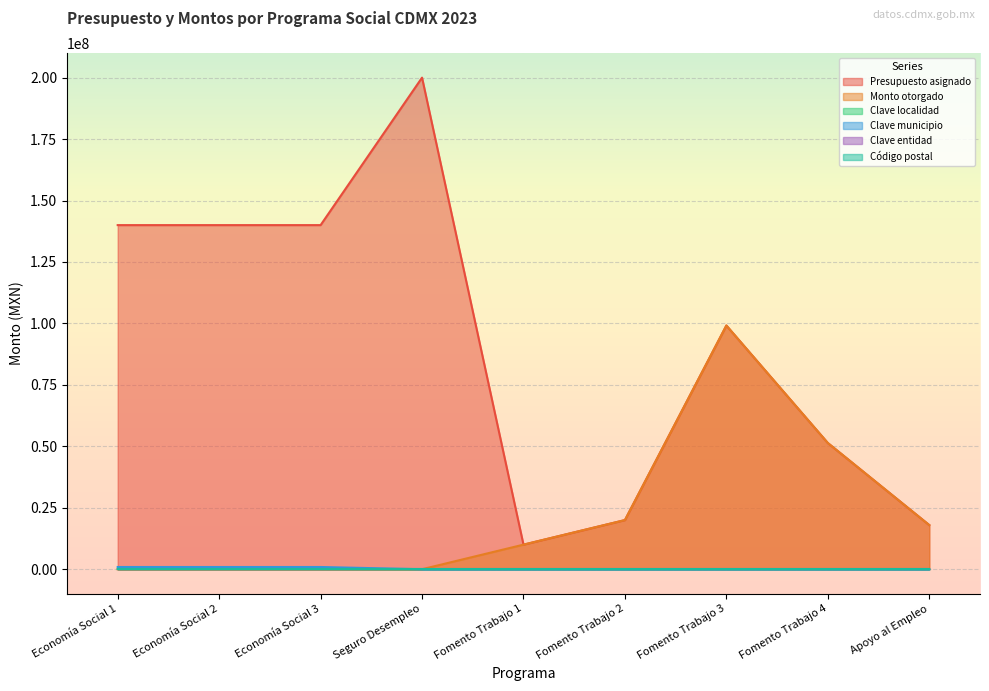

What is the difference between the highest and lowest values at Fomento Trabajo 2?

19999991.0